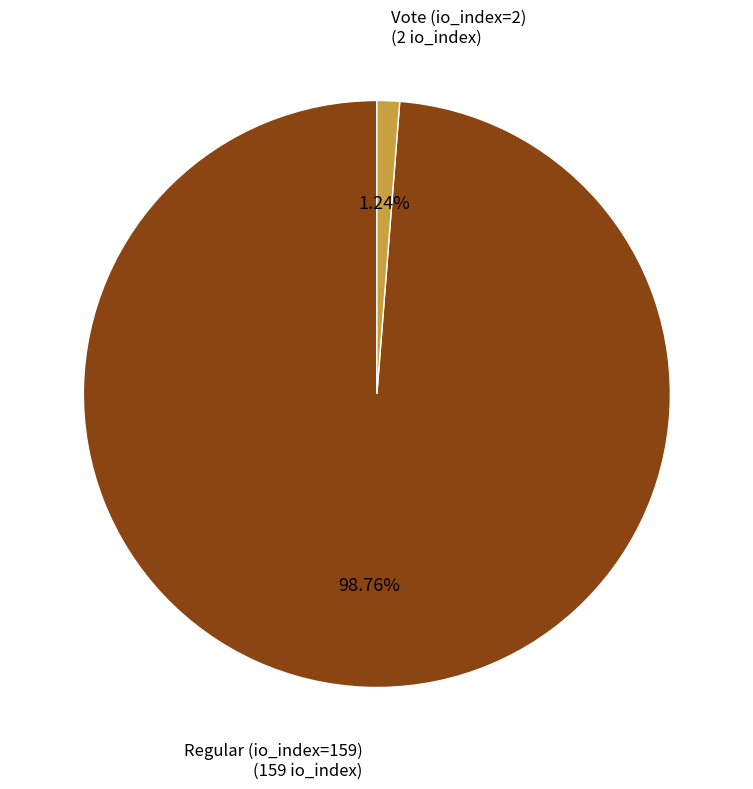

To the nearest percent, what percentage of the pie is Vote (io_index=2)?

1%